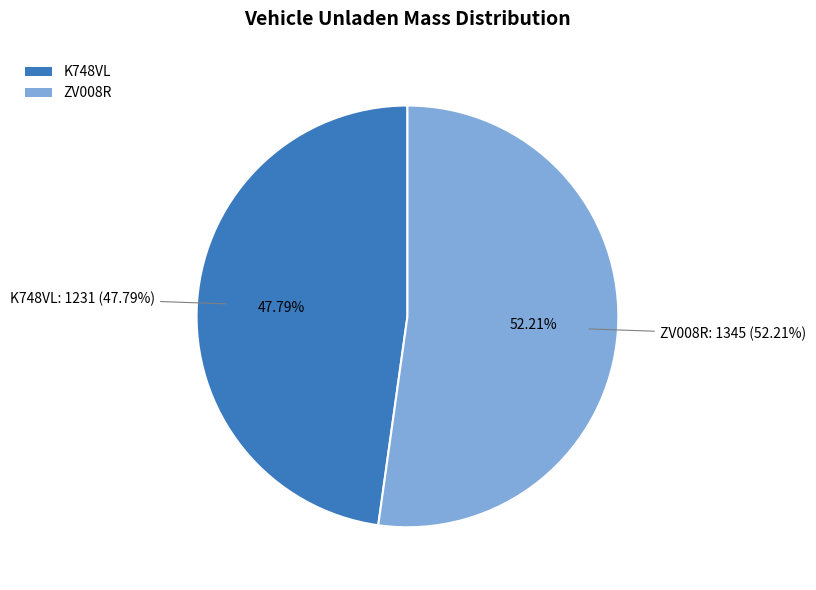

Rank the categories by value from highest to lowest.

ZV008R, K748VL